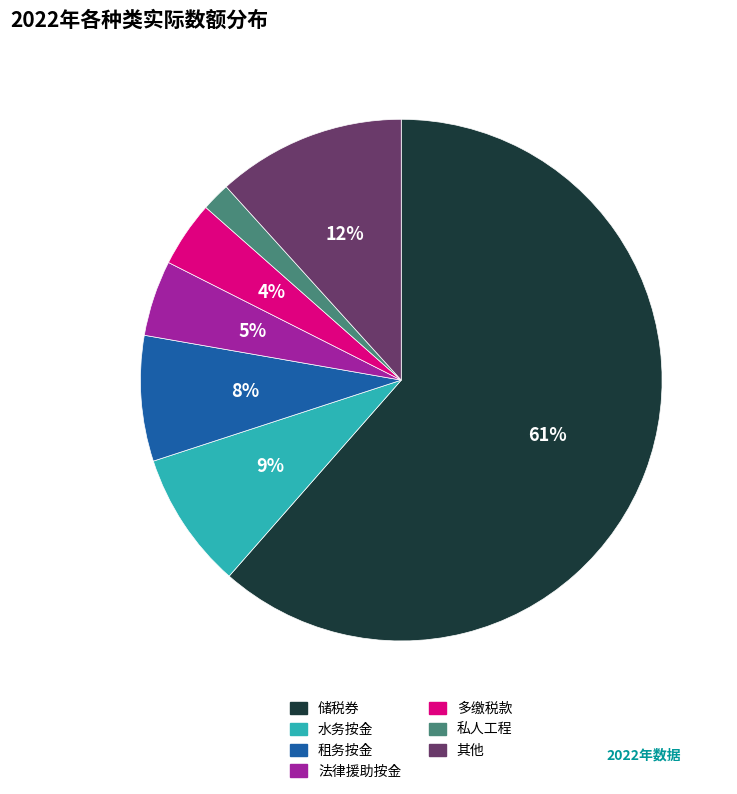

Rank the categories by value from highest to lowest.

储税券, 其他, 水务按金, 租务按金, 法律援助按金, 多缴税款, 私人工程